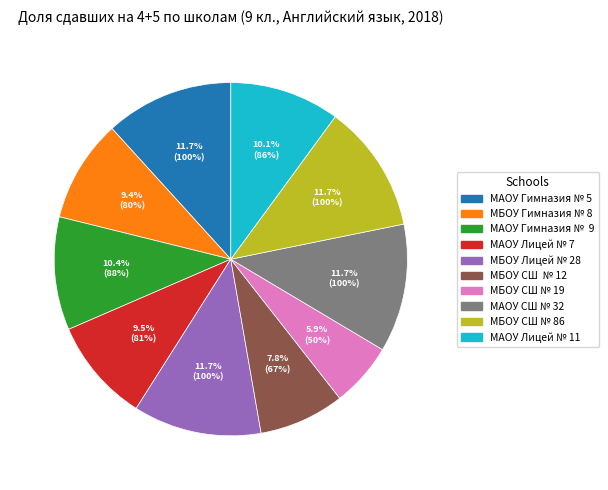

True or false: МБОУ СШ № 86 accounts for 24% of the total.

False